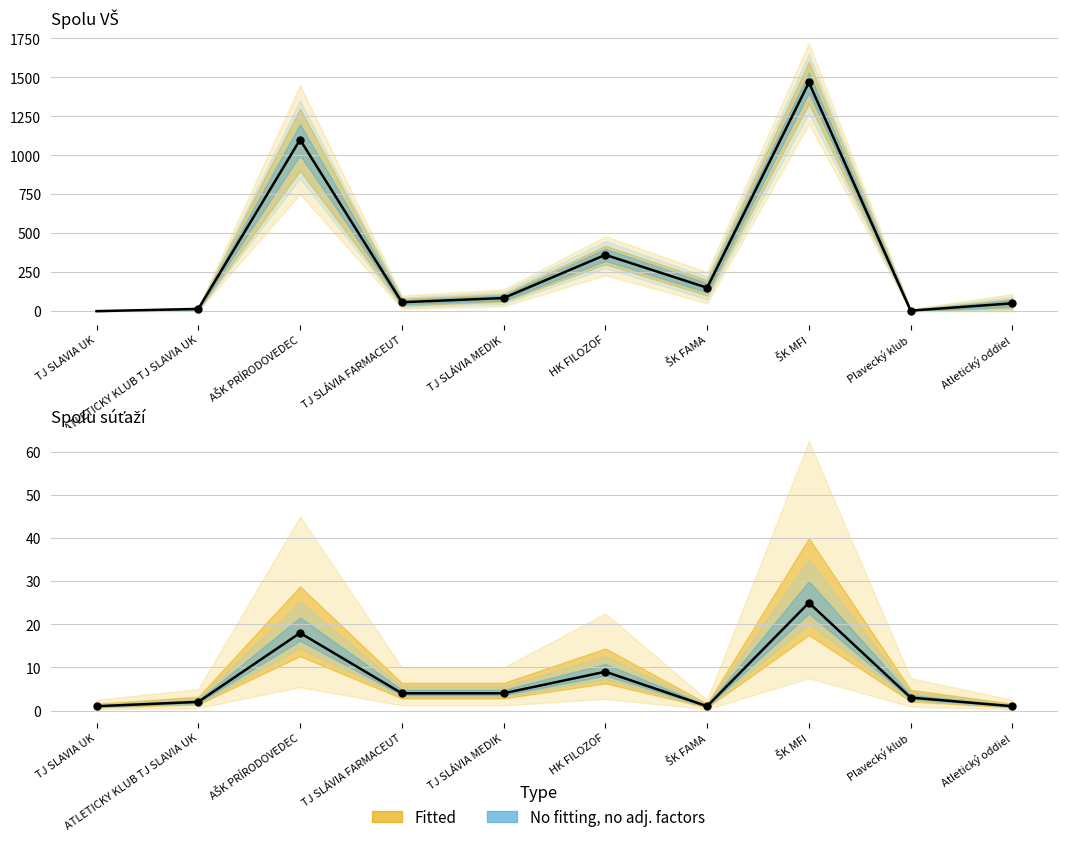

List the labels in order of Observed (Spolu VŠ) value, largest first.

ŠK MFI, AŠK PRÍRODOVEDEC, HK FILOZOF, ŠK FAMA, TJ SLÁVIA MEDIK, TJ SLÁVIA FARMACEUT, Atletický oddiel, ATLETICKY KLUB TJ SLAVIA UK, Plavecký klub, TJ SLAVIA UK